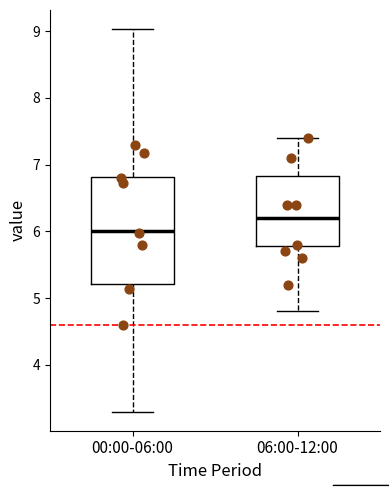

Reading left to right, read every box against the y-axis: the position of its median line, the range the box covers, and the ends of its whiskers. The values are not printed on the chart, so give them approximately, as read against the axis.

00:00-06:00: median 6.0, box 5.2 to 6.8, whiskers 3.3 to 9.0
06:00-12:00: median 6.2, box 5.8 to 6.8, whiskers 4.8 to 7.4